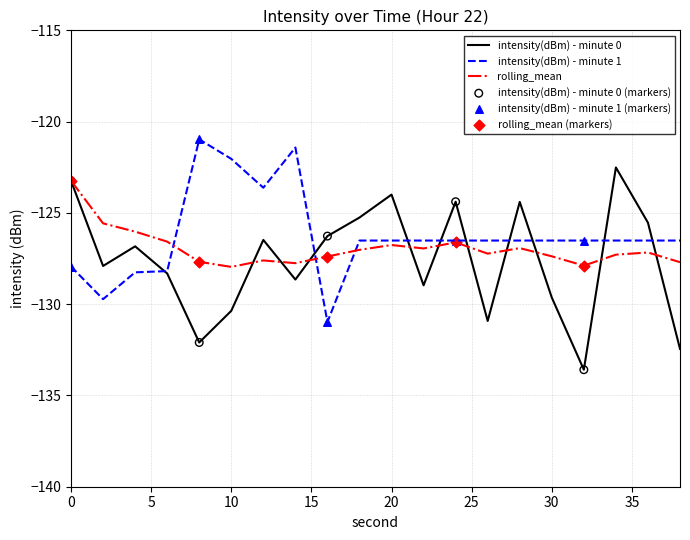

Which series has the largest range (max minus min)?

intensity(dBm) - minute 0